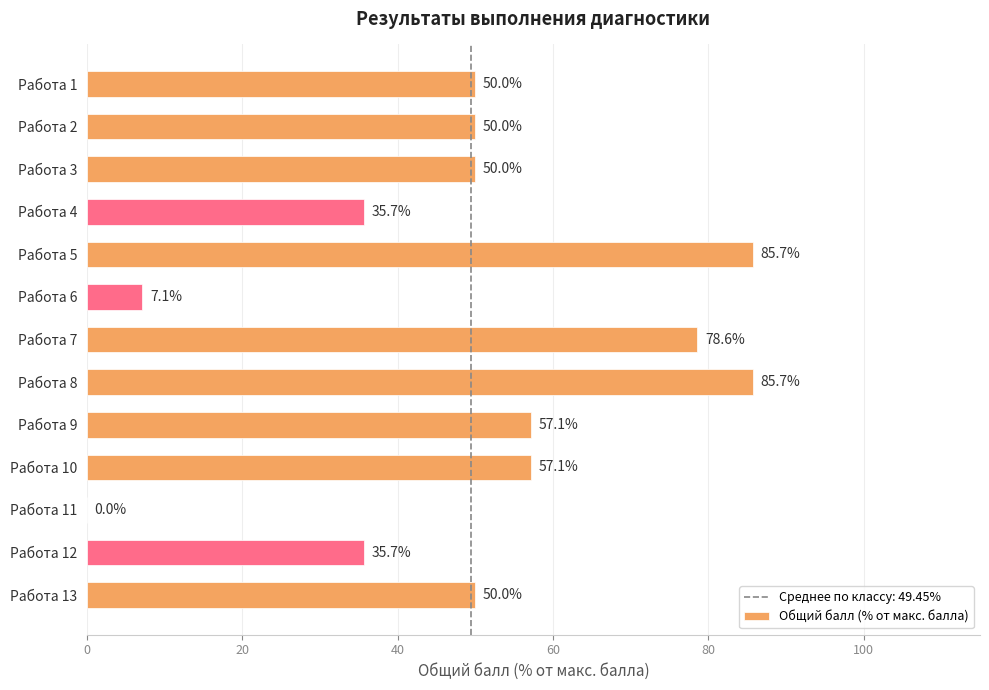

Count the number of categories in the chart.

13